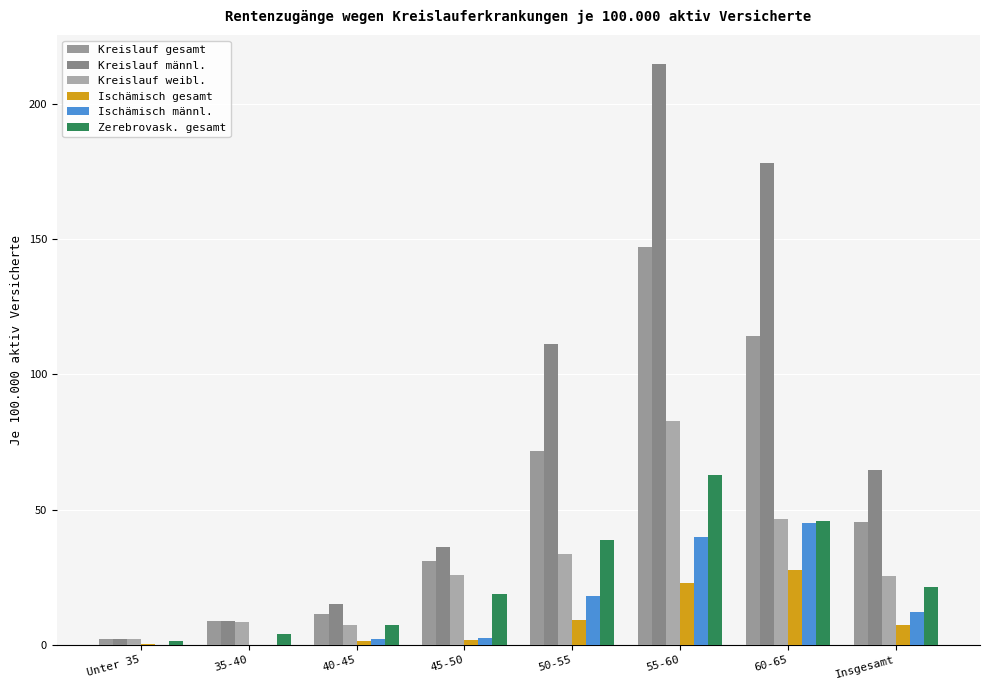

What is the approximate value of Kreislauf weibl. at Unter 35?

2.3